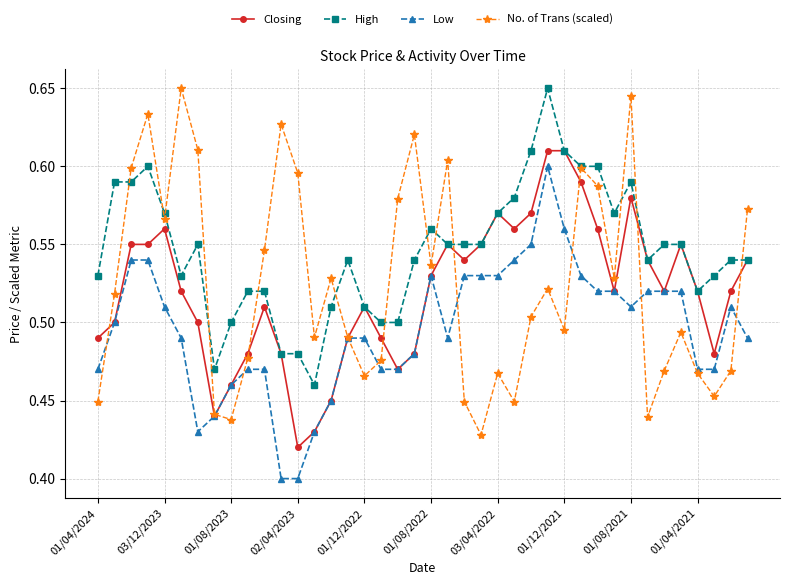

True or false: High has more than 1 points higher than both neighbors.

True